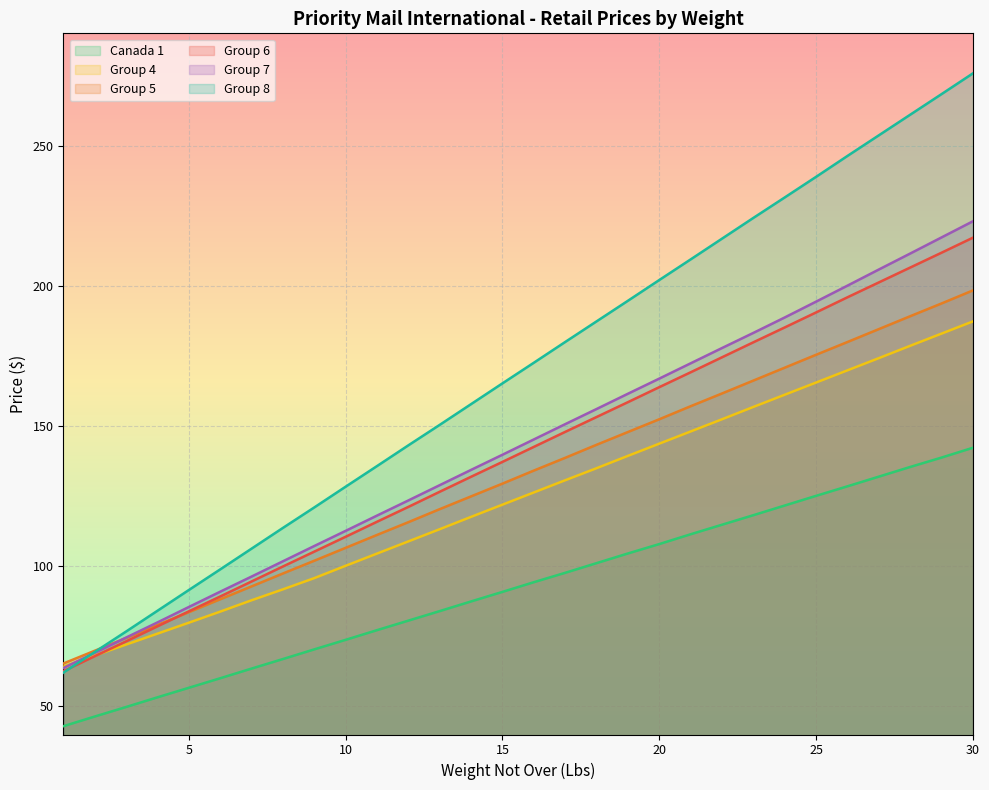

What is the value of the Canada 1 point at the 25th from the left?

125.1